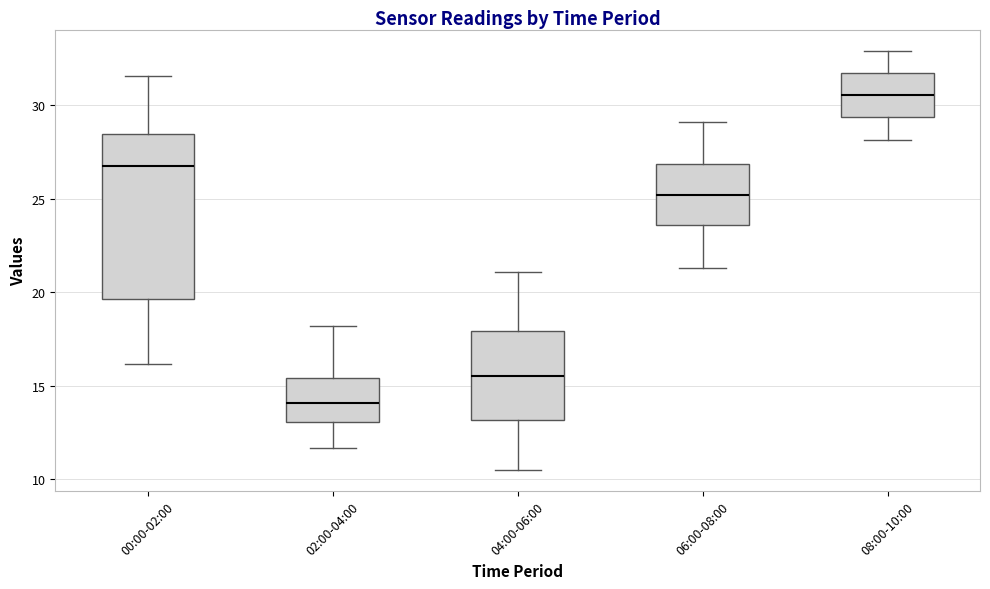

Which box has the lowest median line?

02:00-04:00